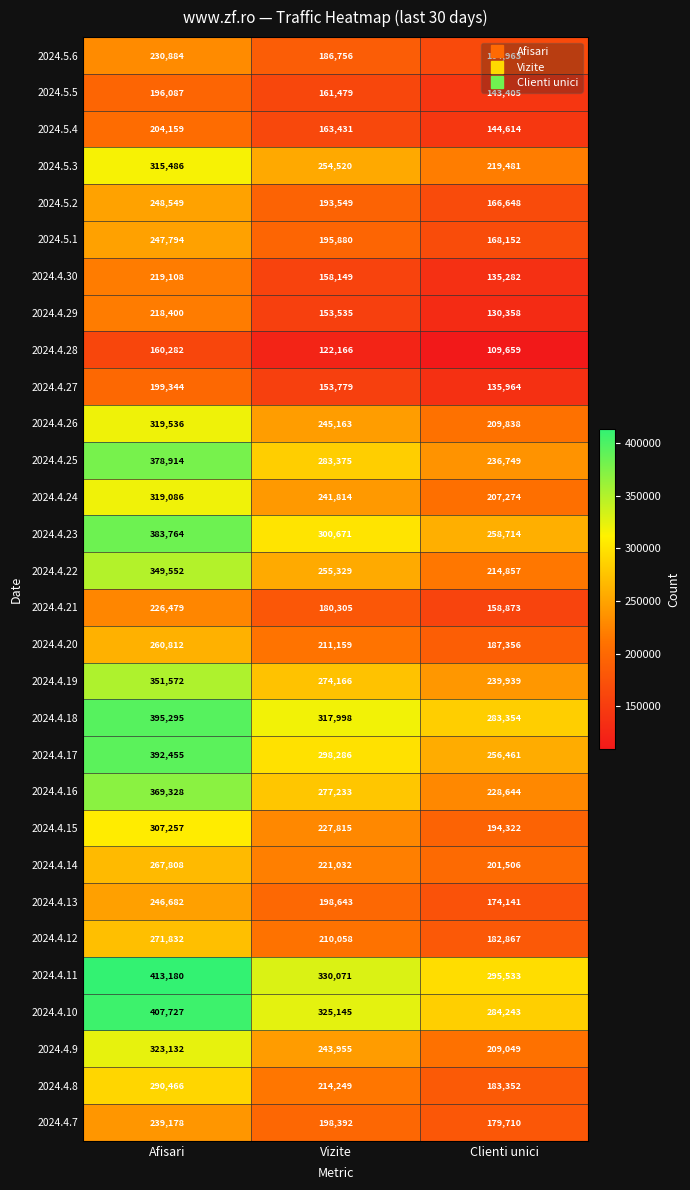

What is the total value across all series at Afisari?

8754148